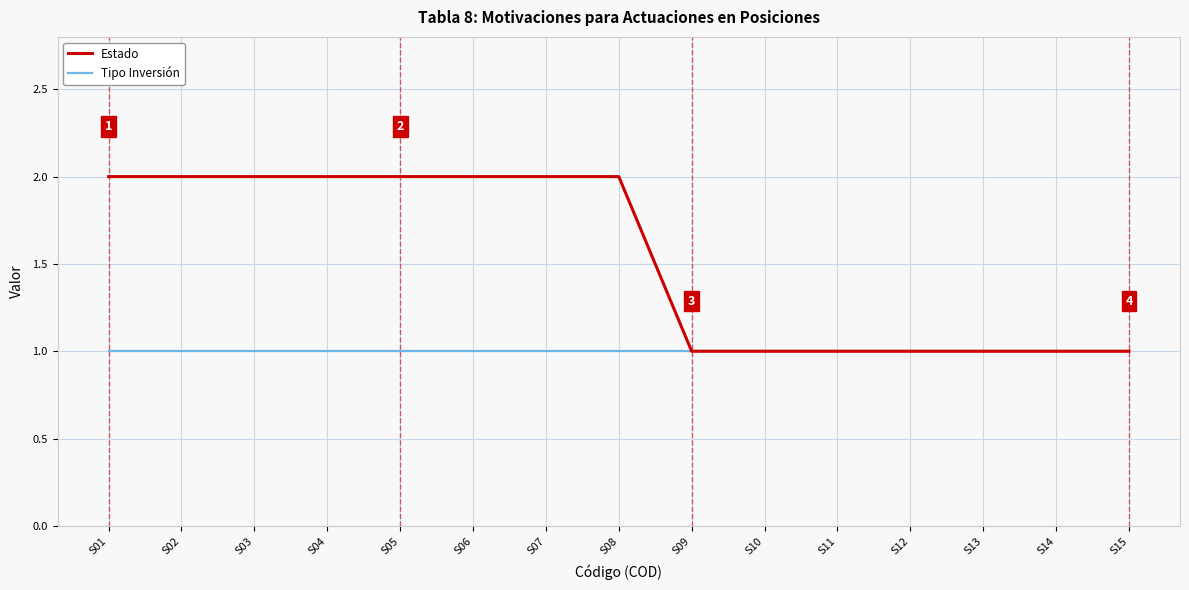

Reading right to left, extract all data points from this chart.

Estado: 1	1	1	1	1	1	1	2	2	2	2	2	2	2	2
Tipo Inversión: 1	1	1	1	1	1	1	1	1	1	1	1	1	1	1